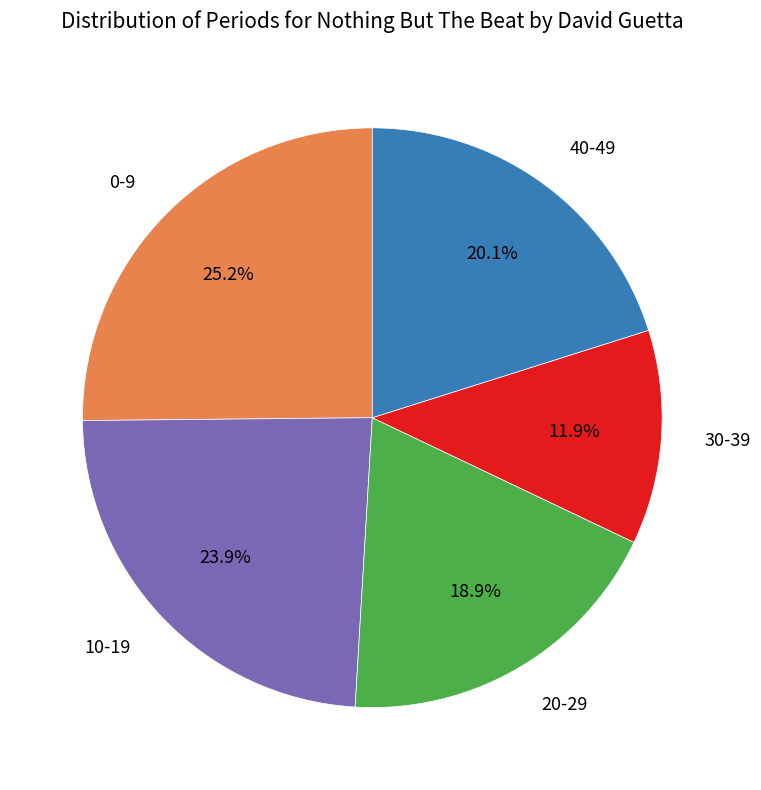

What portion of the pie excludes 10-19?

76.1%